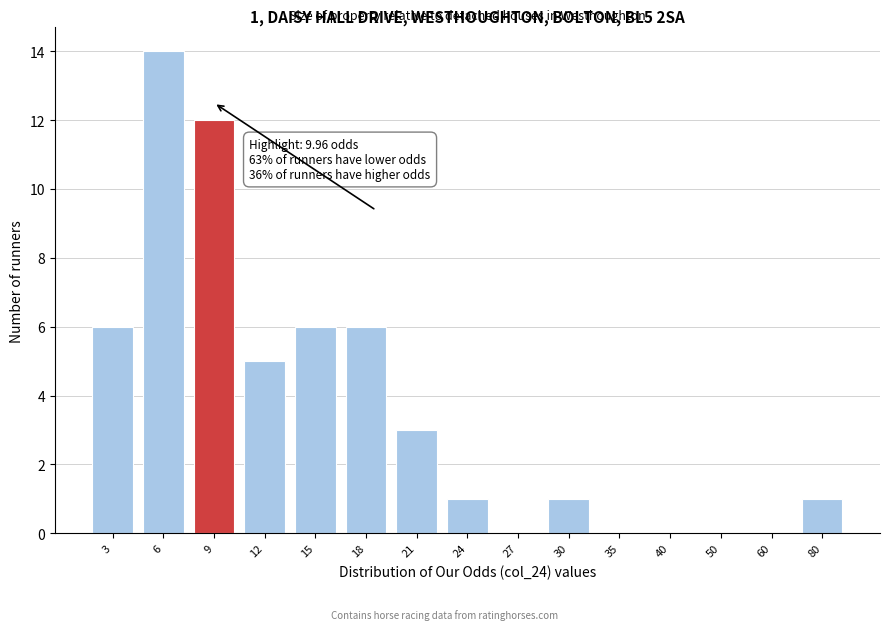

Reading left to right, list all the values displayed in this chart.

3=6	6=14	9=12	12=5	15=6	18=6	21=3	24=1	27=0	30=1	35=0	40=0	50=0	60=0	80=1